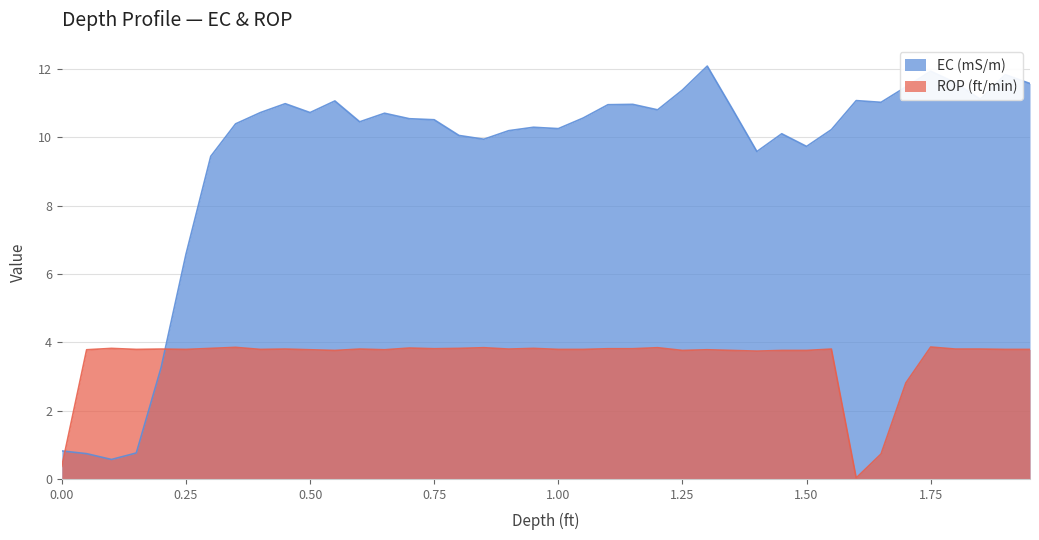

Reading left to right, list all the values displayed in this chart.

EC (mS/m): 0.0=0.8	0.05=0.7	0.1=0.6	0.15=0.8	0.2=3.3	0.25=6.6	0.3=9.4	0.35=10.4	0.4=10.7	0.45=11.0	0.5=10.7	0.55=11.1	0.6=10.4	0.65=10.7	0.7=10.5	0.75=10.5	0.8=10.1	0.85=9.9	0.9=10.2	0.95=10.3	1.0=10.2	1.05=10.6	1.1=10.9	1.15=11.0	1.2=10.8	1.25=11.4	1.3=12.1	1.35=10.8	1.4=9.6	1.45=10.1	1.5=9.7	1.55=10.2	1.6=11.1	1.65=11.0	1.7=11.5	1.75=11.9	1.8=11.6	1.85=11.1	1.9=11.8	1.95=11.6
ROP (ft/min): 0.0=0.4	0.05=3.8	0.1=3.8	0.15=3.8	0.2=3.8	0.25=3.8	0.3=3.8	0.35=3.9	0.4=3.8	0.45=3.8	0.5=3.8	0.55=3.8	0.6=3.8	0.65=3.8	0.7=3.8	0.75=3.8	0.8=3.8	0.85=3.8	0.9=3.8	0.95=3.8	1.0=3.8	1.05=3.8	1.1=3.8	1.15=3.8	1.2=3.8	1.25=3.8	1.3=3.8	1.35=3.8	1.4=3.7	1.45=3.8	1.5=3.8	1.55=3.8	1.6=0.0	1.65=0.7	1.7=2.8	1.75=3.9	1.8=3.8	1.85=3.8	1.9=3.8	1.95=3.8